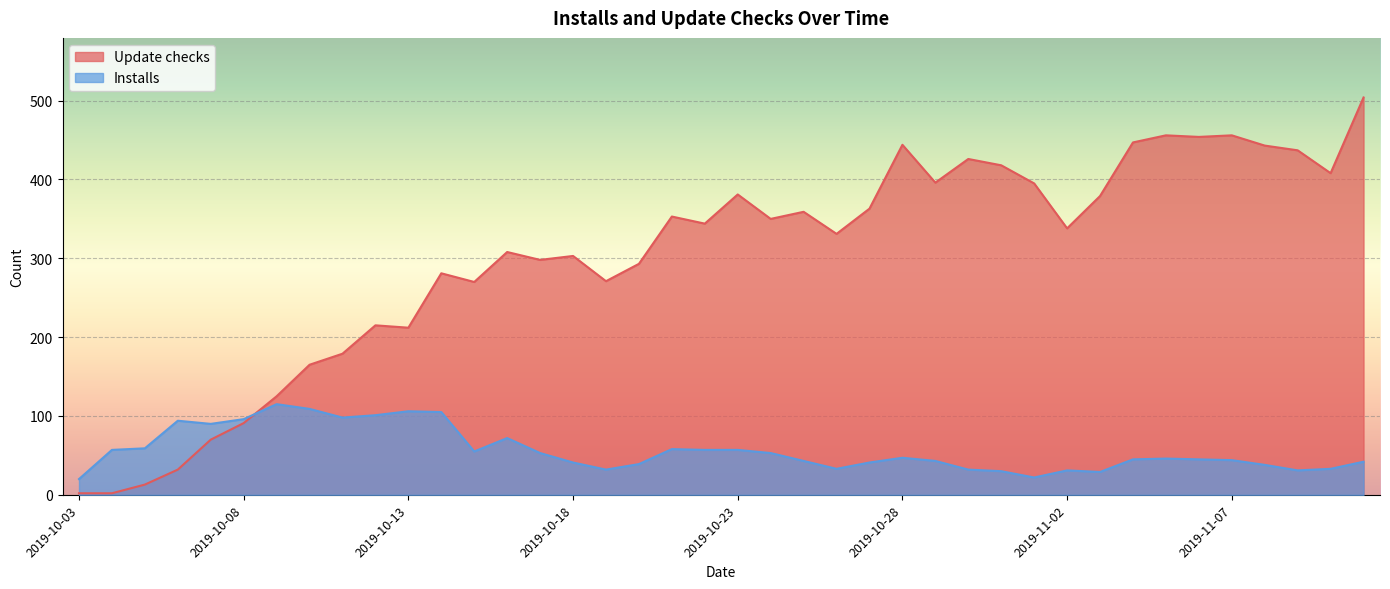

How many distinct data groups are displayed?

2